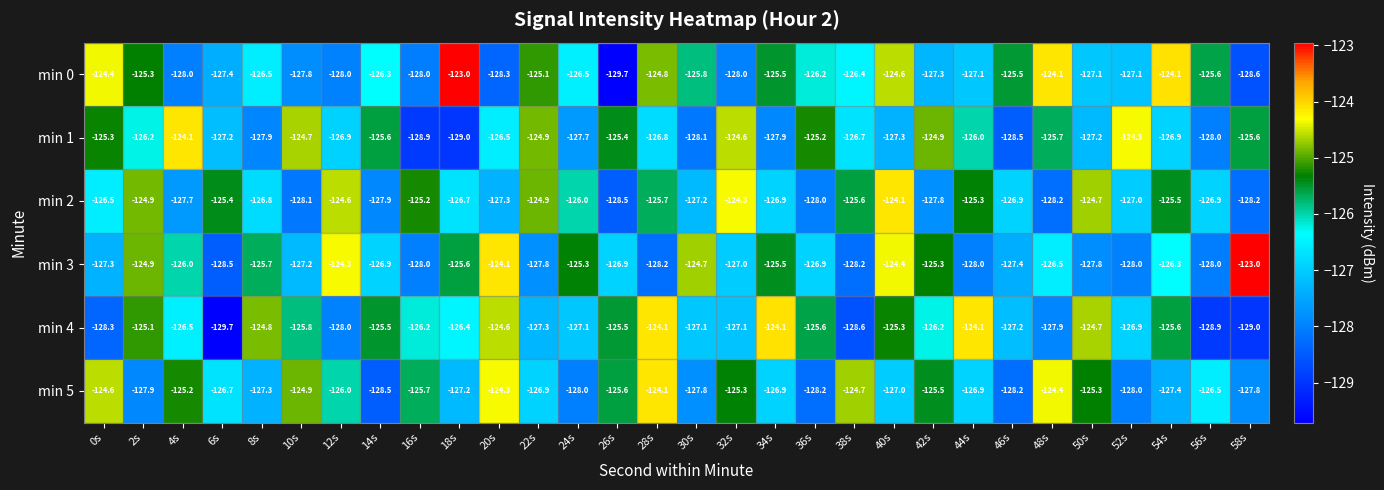

What value does the min 0 series have at 36s?

-126.2